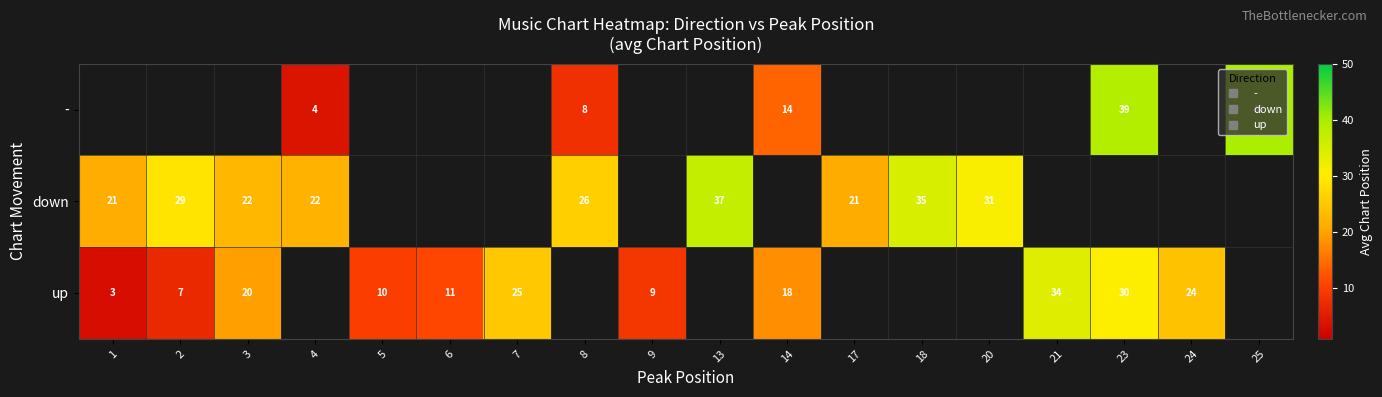

What is the minimum value for up?

3.0